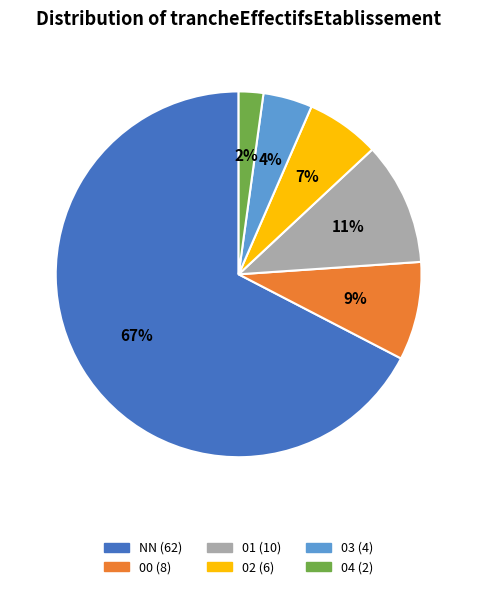

Which category has the smallest portion of the pie?

04